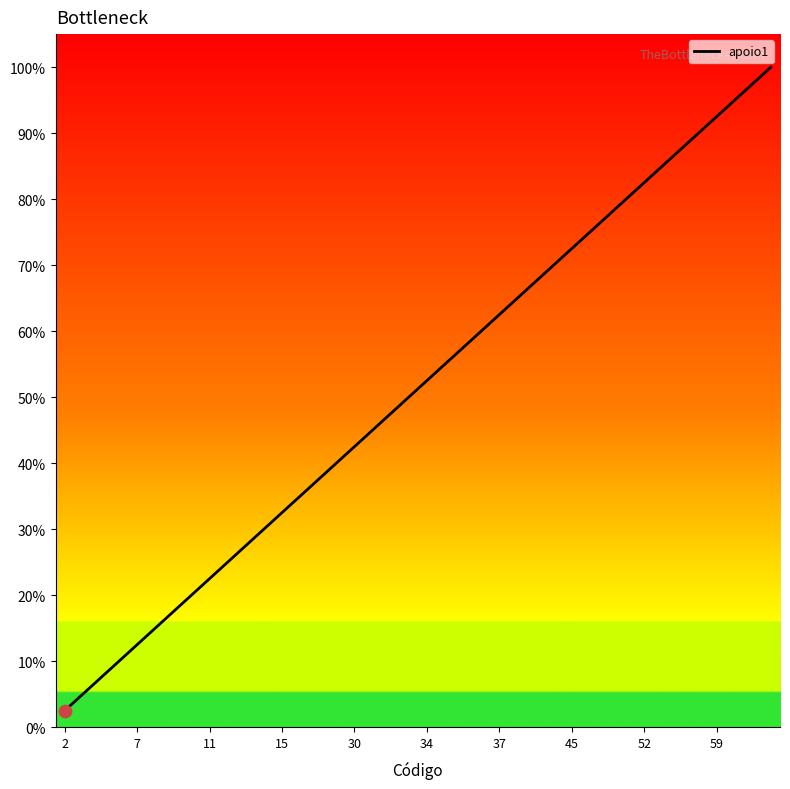

What is the difference between the maximum and minimum values?

97.5